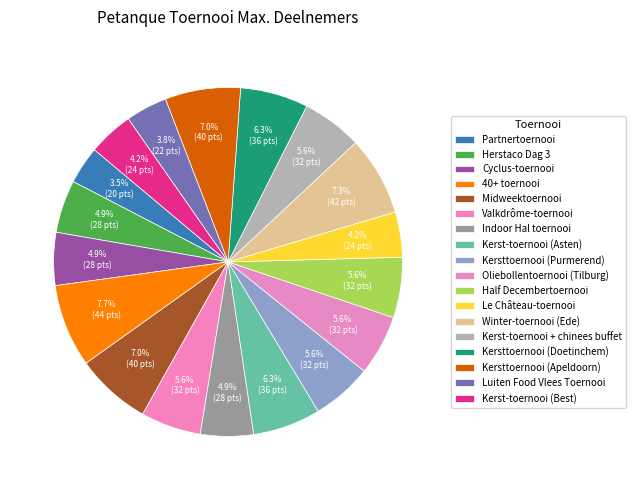

How many segments does this pie chart have?

18